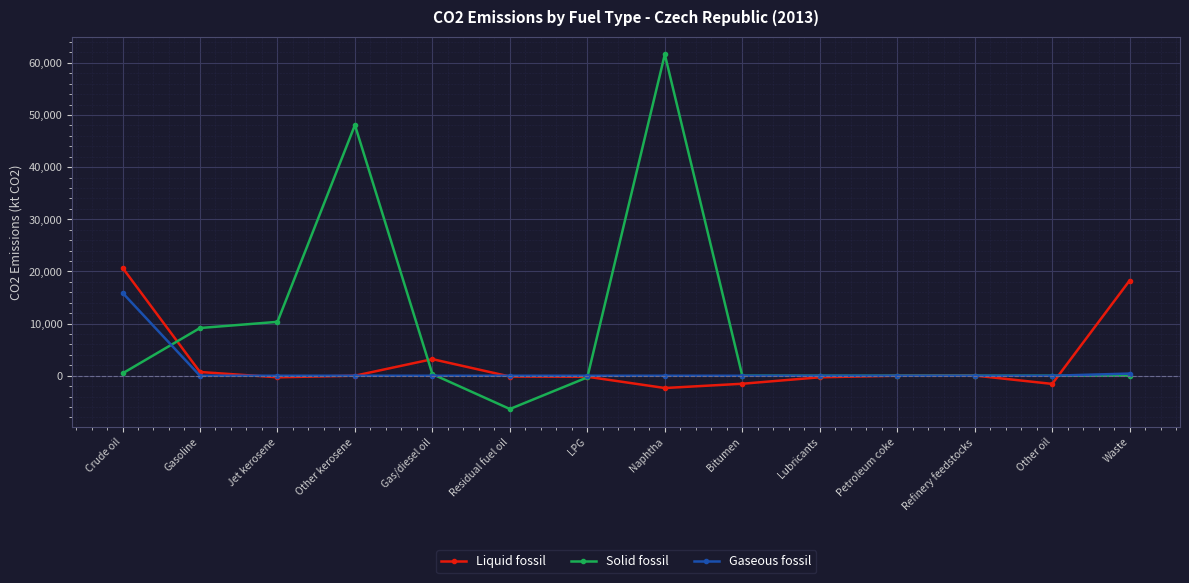

What is the difference between the Solid fossil values at Lubricants and Other kerosene?

48070.4